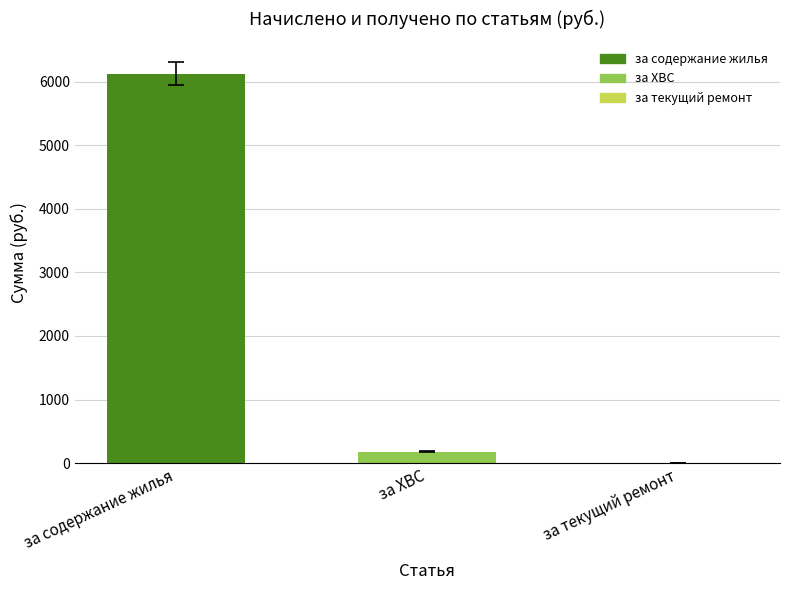

Which series has the largest range (max minus min)?

за содержание жилья